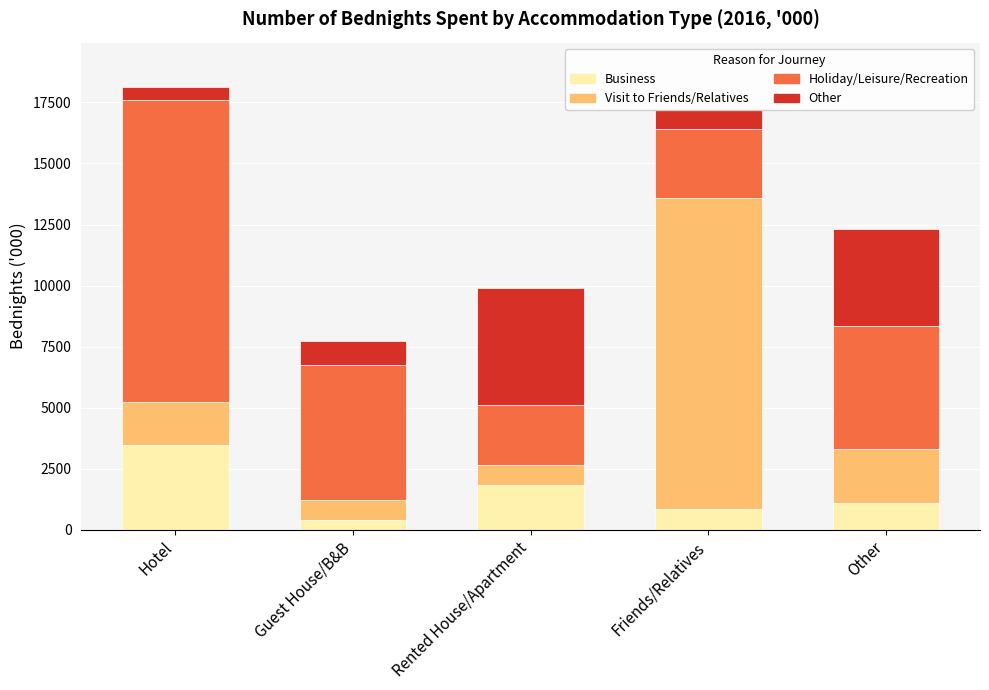

True or false: Business has a value of 3471 at Hotel.

True